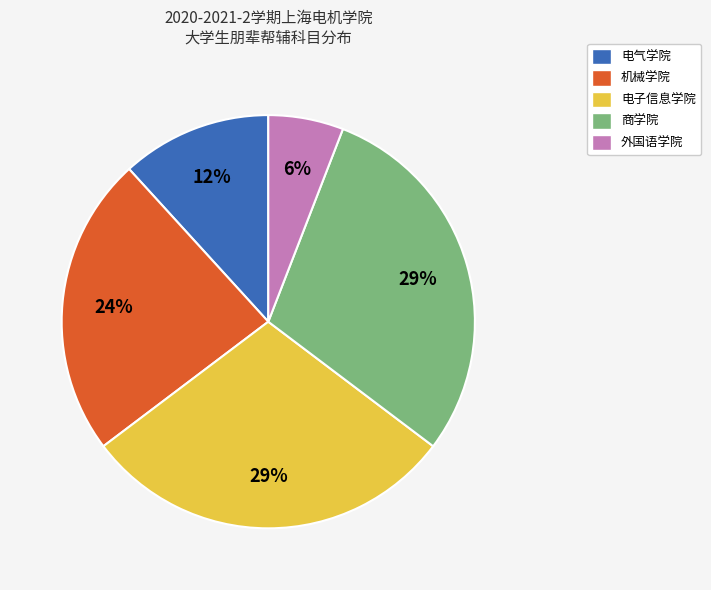

Is there any slice that represents more than half of the pie?

No